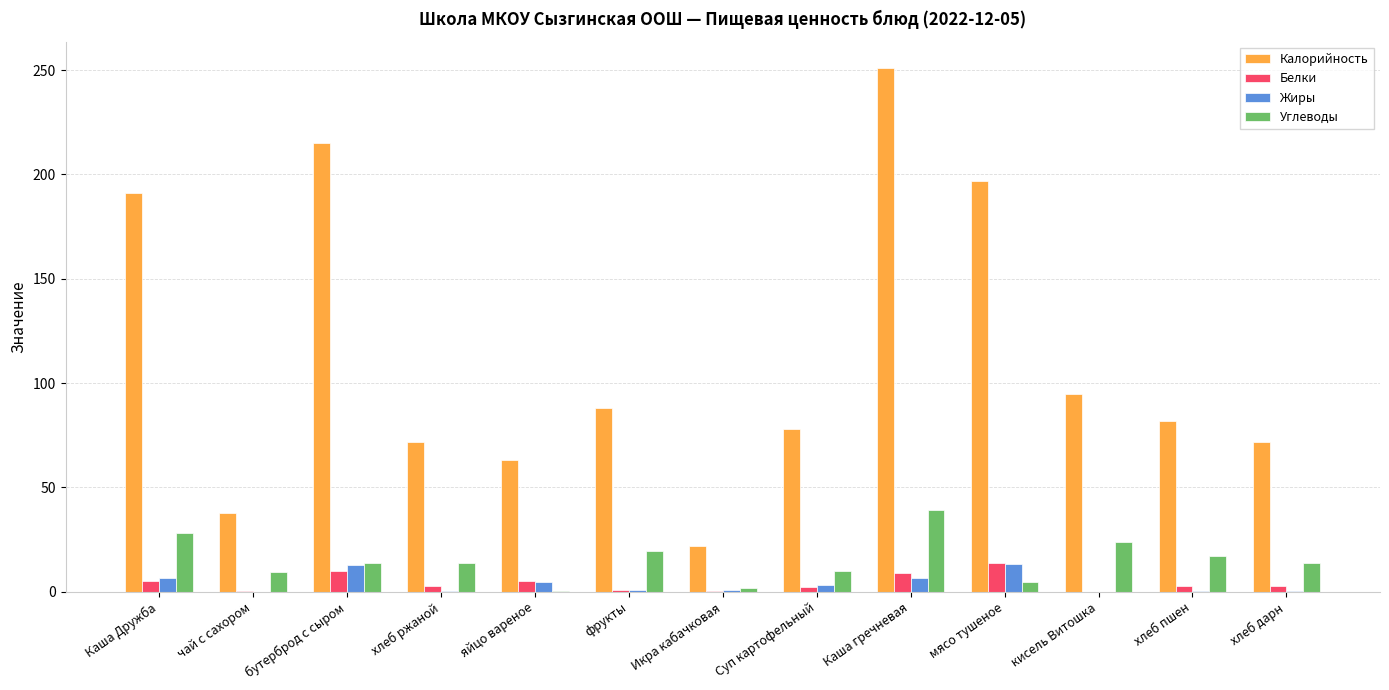

What value does the Углеводы series have at бутерброд с сыром?

14.0